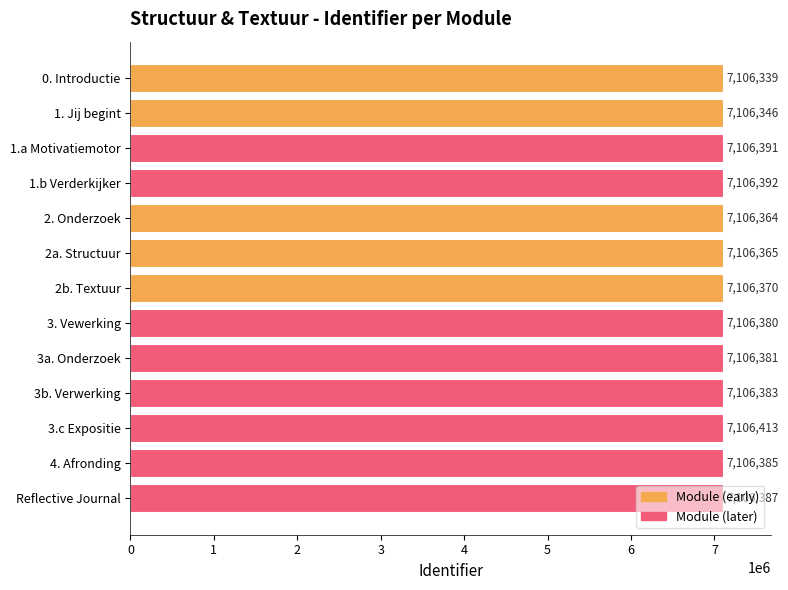

Is it true that the value at 2b. Textuur is 7106370?

True